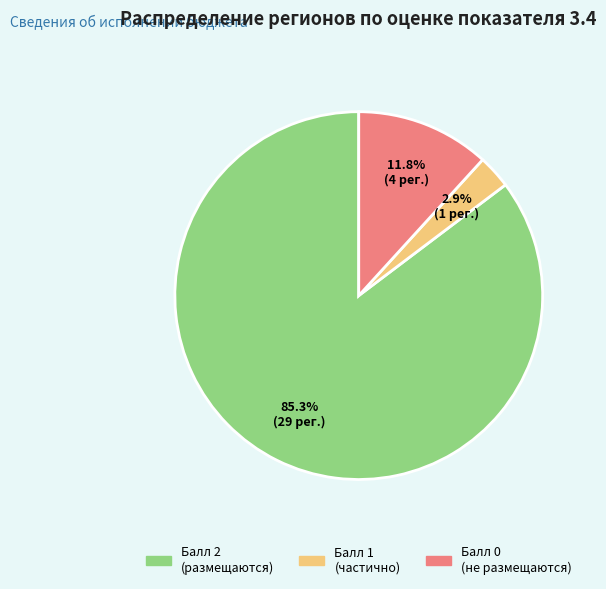

To the nearest percent, what is the difference between the largest and smallest slice percentages?

82%